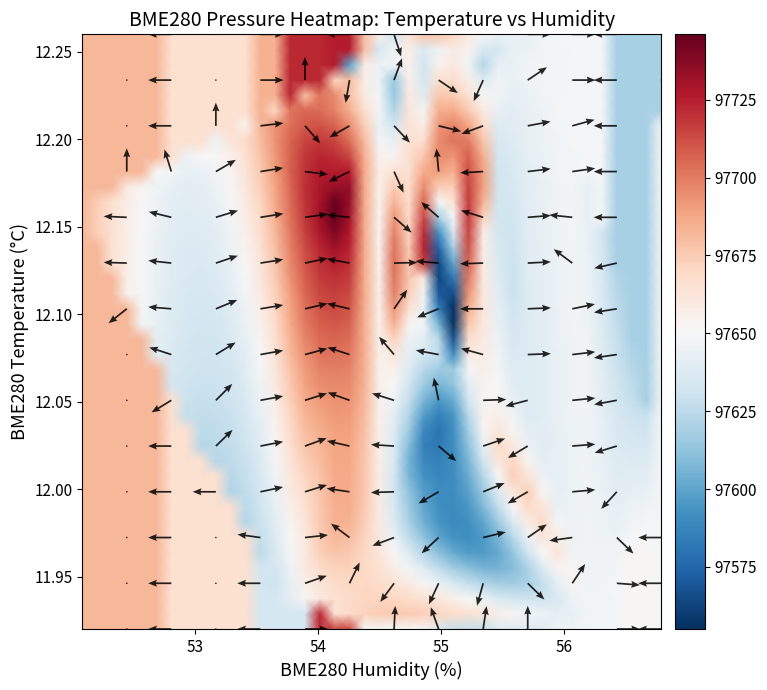

What is the minimum value shown in the chart?

97555.0